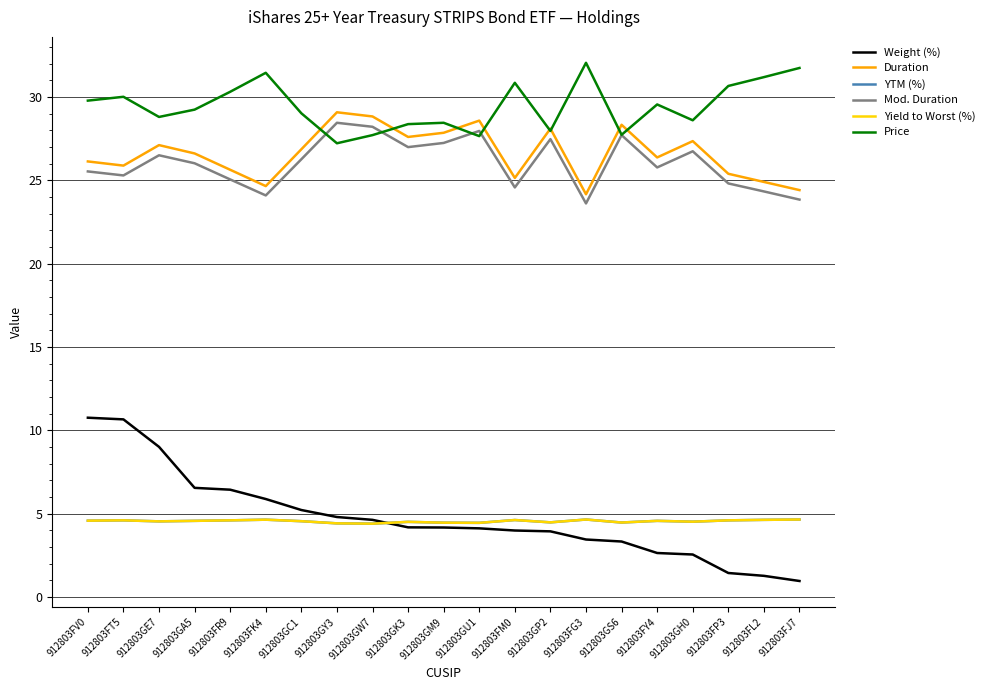

How many lines are shown in the chart?

6